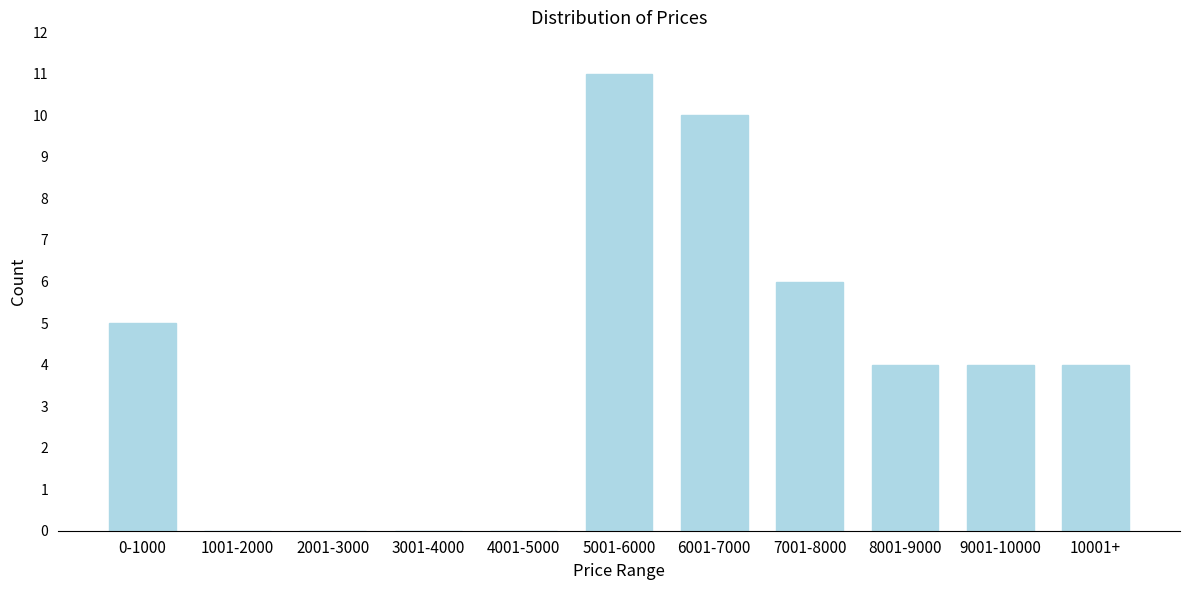

Reading left to right, list all the values displayed in this chart.

0-1000=5	1001-2000=0	2001-3000=0	3001-4000=0	4001-5000=0	5001-6000=11	6001-7000=10	7001-8000=6	8001-9000=4	9001-10000=4	10001+=4